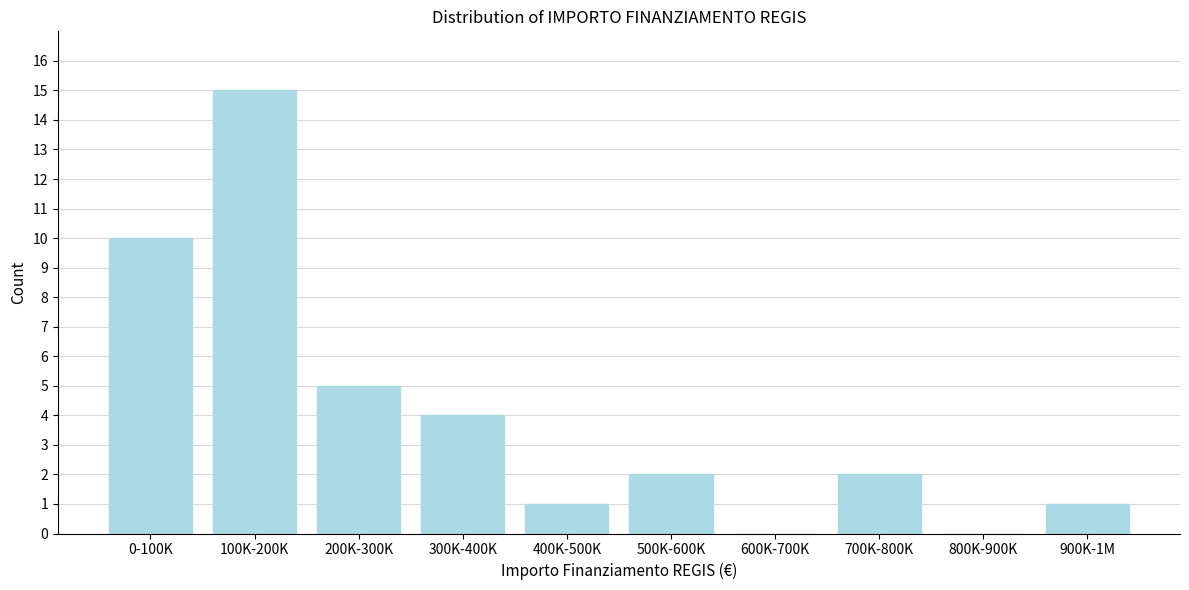

Reading left to right, what are all the values shown in this chart?

0-100K=10	100K-200K=15	200K-300K=5	300K-400K=4	400K-500K=1	500K-600K=2	600K-700K=0	700K-800K=2	800K-900K=0	900K-1M=1